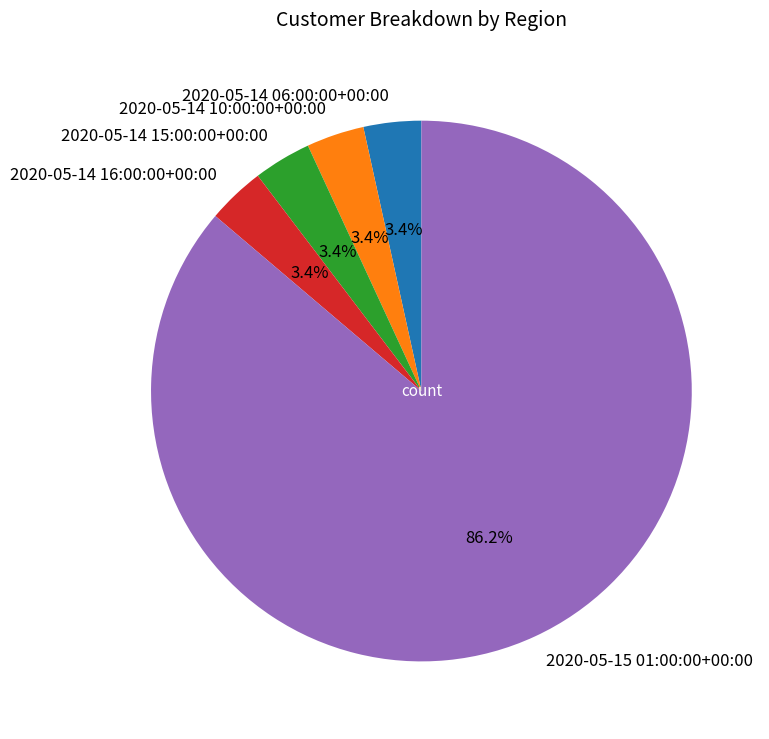

Count the number of slices in the pie.

5